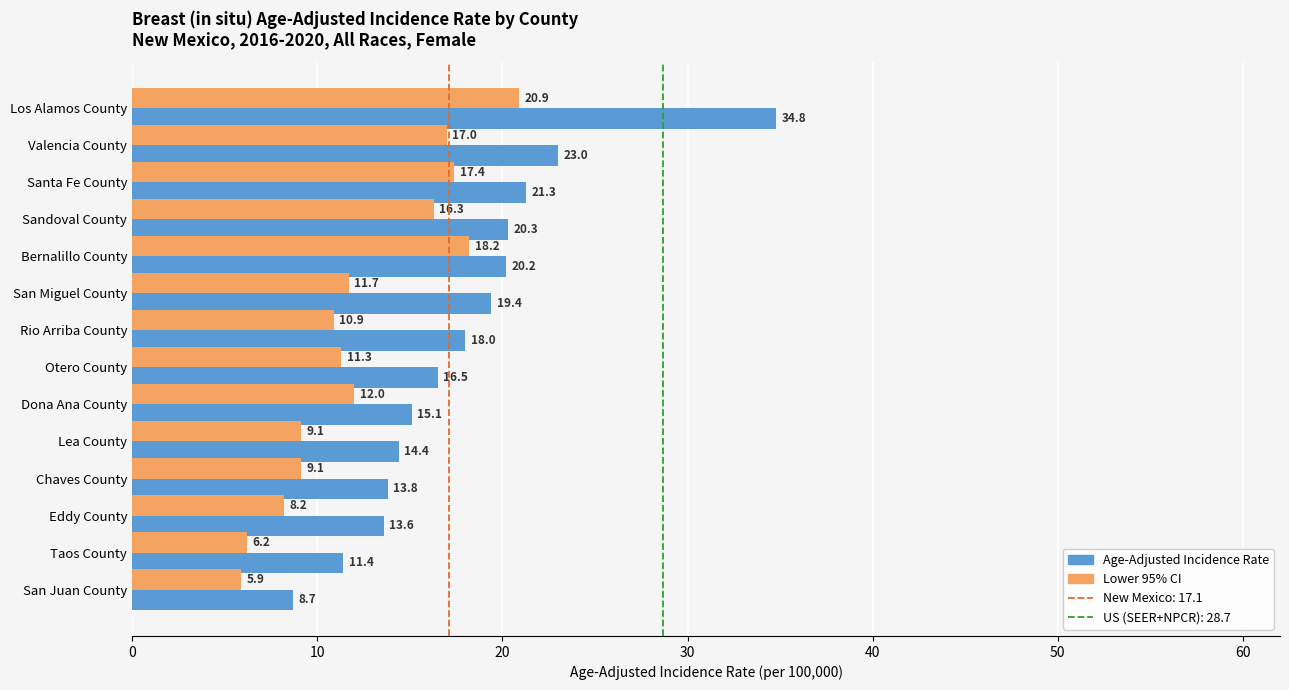

Count the number of categories in the chart.

14